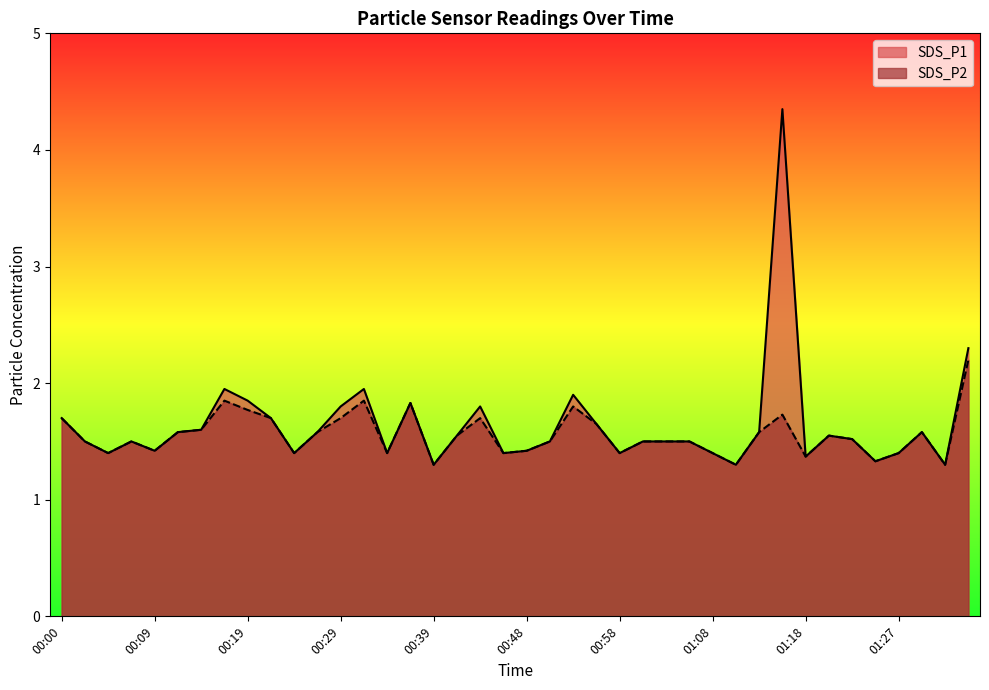

At which category is the sum across all series the highest?

01:15